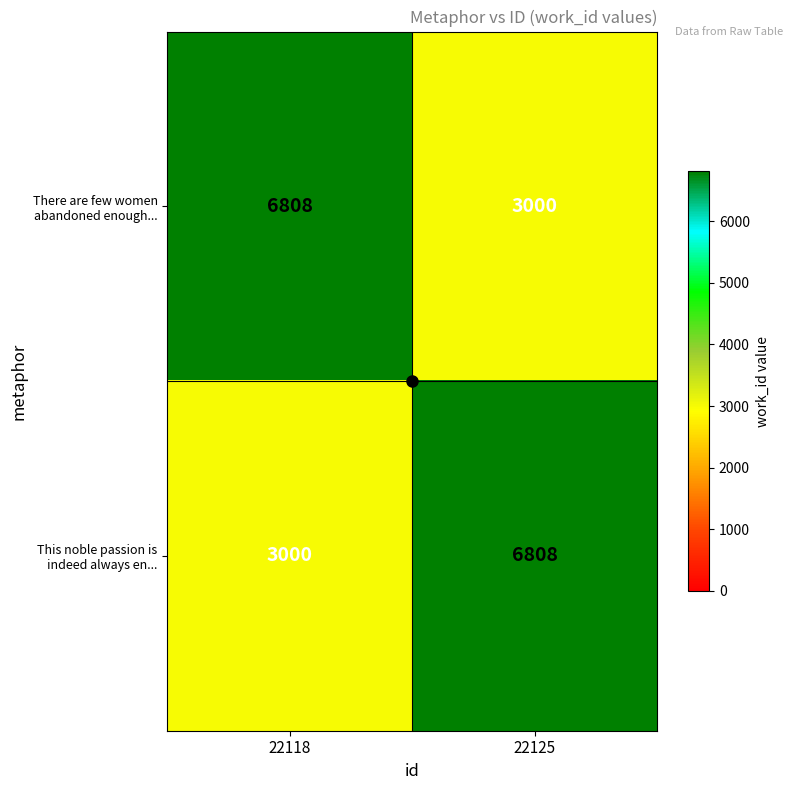

What is the difference between the highest and lowest values at 22118?

3808